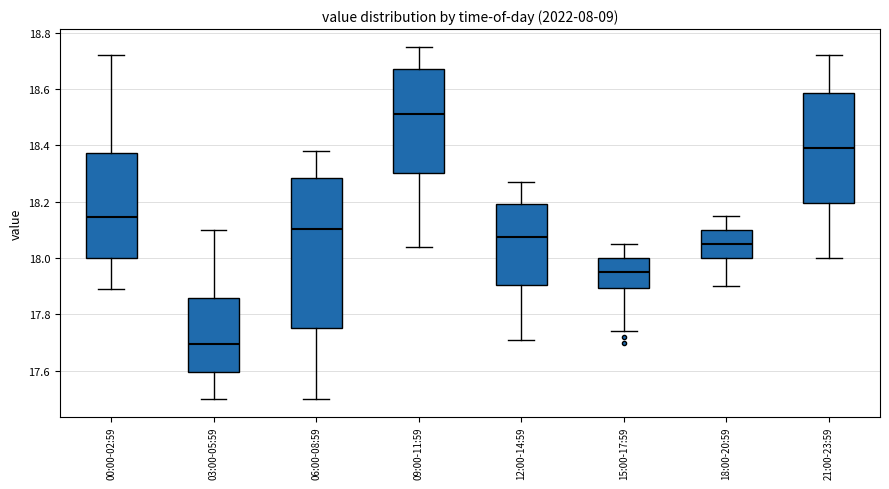

Which box's median line is the lowest?

03:00-05:59